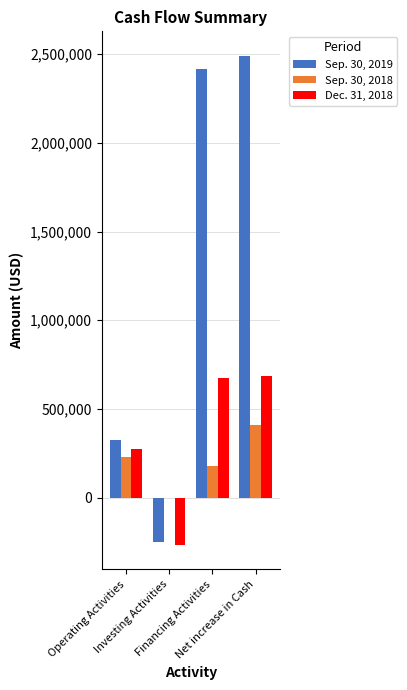

Which series has the largest total across all categories?

Sep. 30, 2019